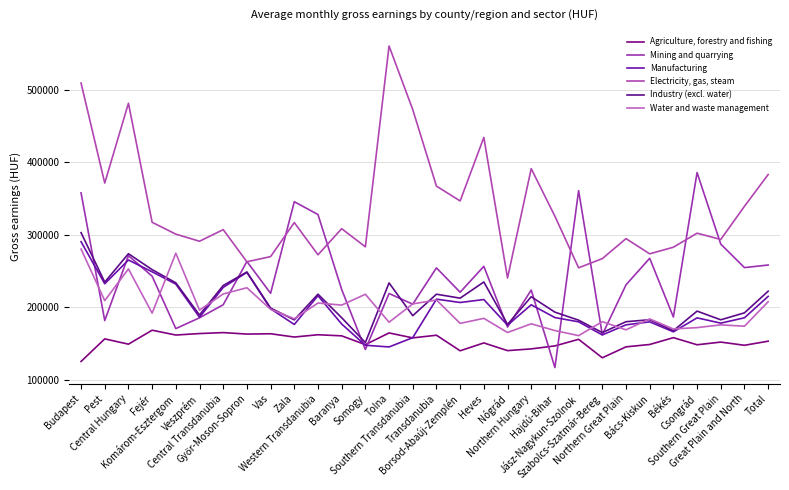

Where is the first local maximum for Agriculture, forestry and fishing?

Pest